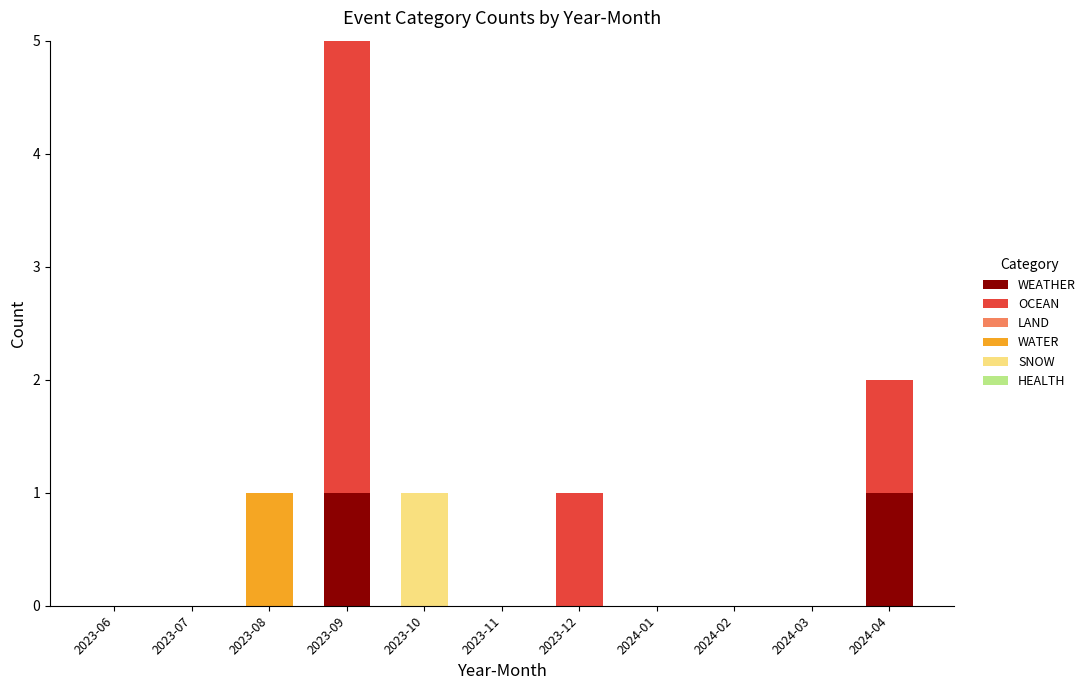

At which category is the sum across all series the highest?

2023-09